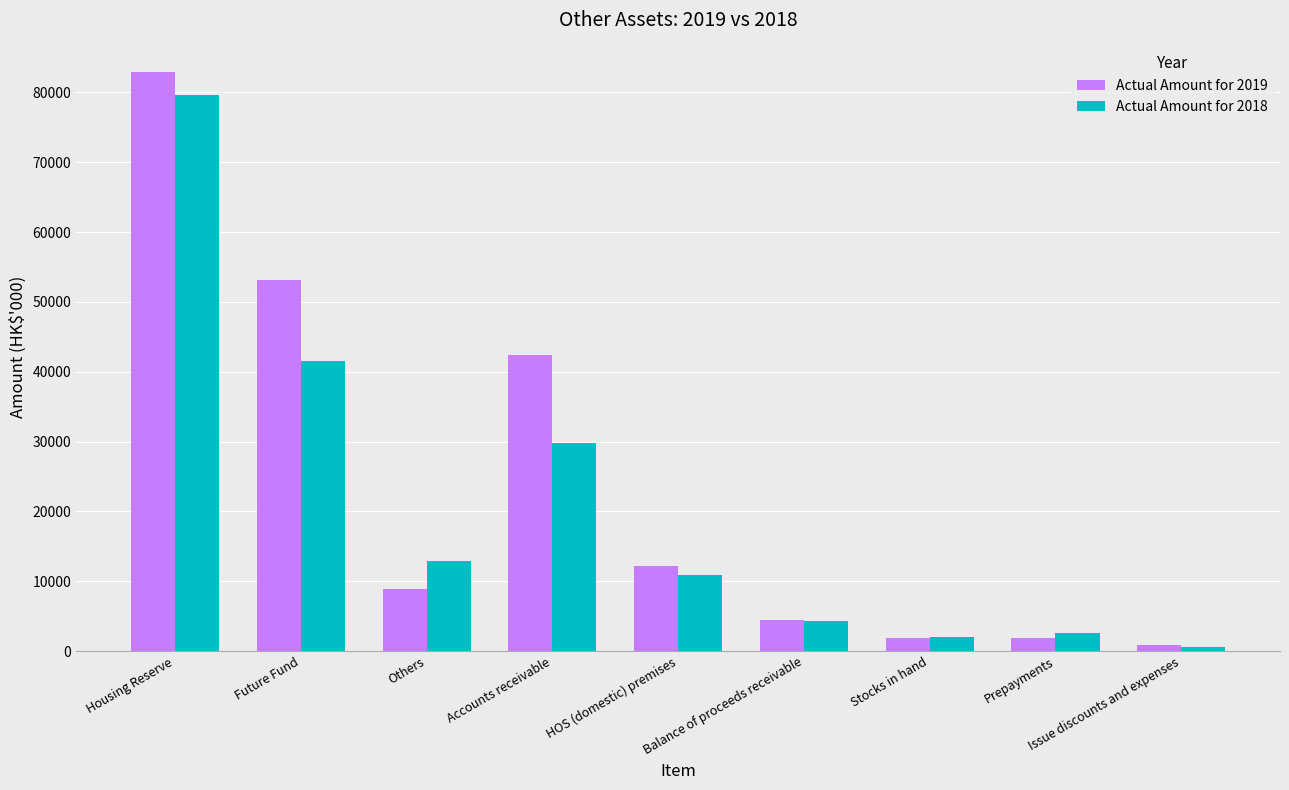

Which series changed the most between Others and Prepayments?

Actual Amount for 2018